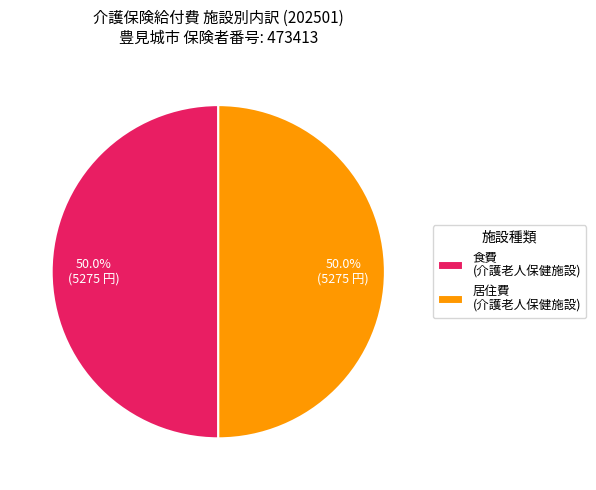

To the nearest percent, what is the difference between the largest and smallest slice percentages?

0%